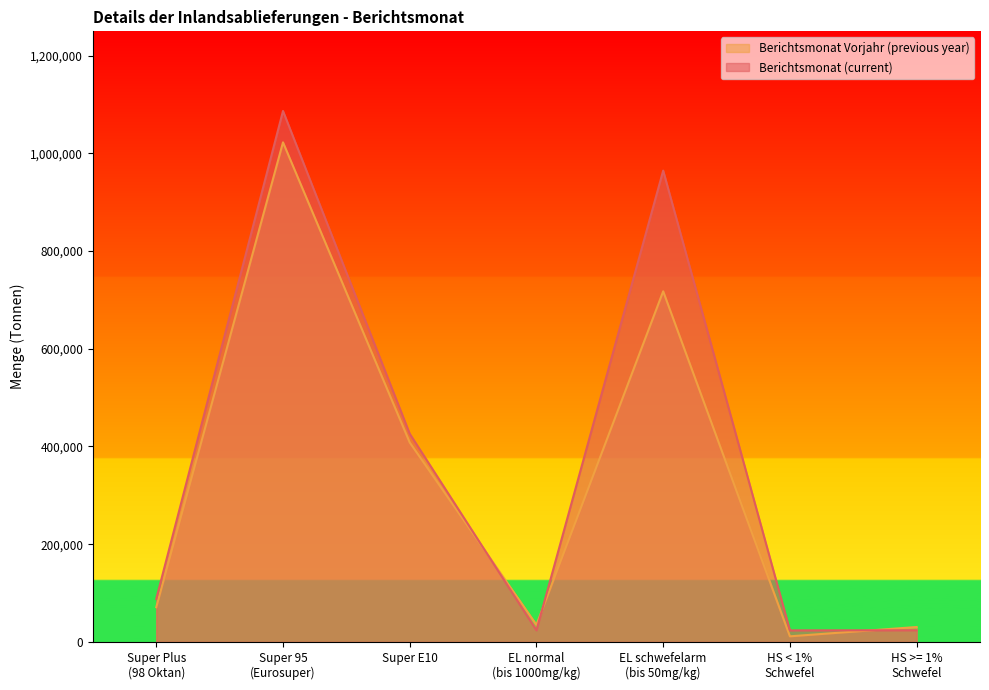

What is the label of the 3rd point from the left?

Super E10